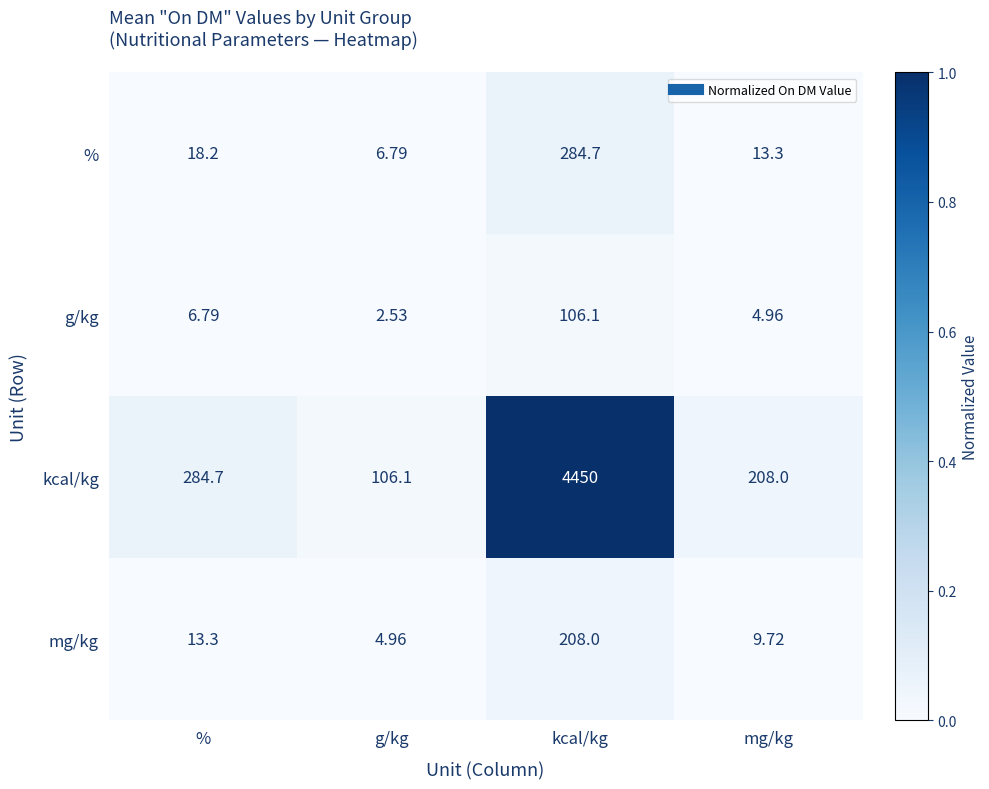

Which label corresponds to the largest value in the chart?

kcal/kg